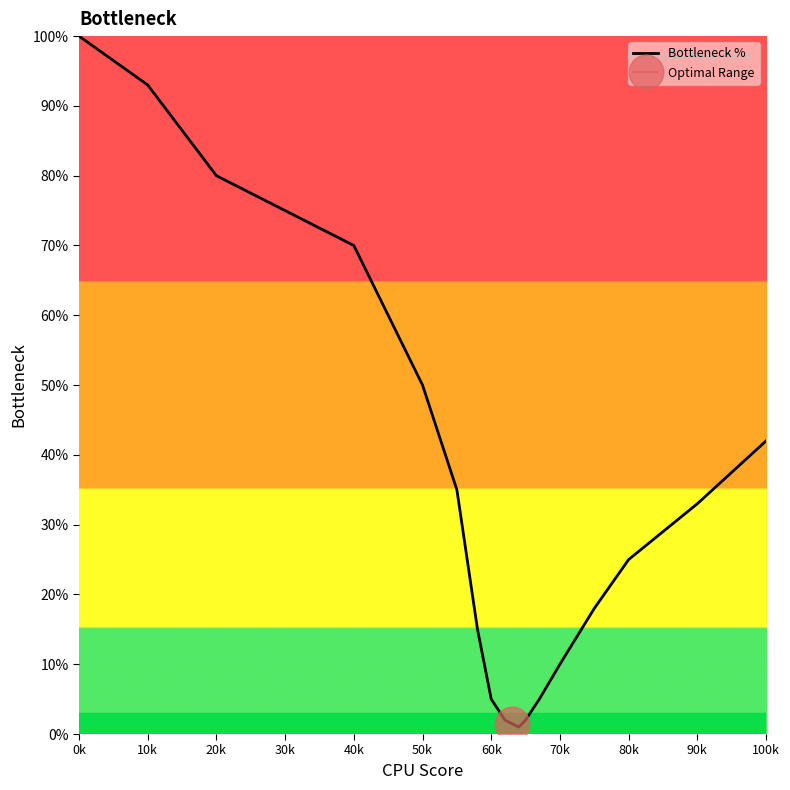

What is the maximum value for Bottleneck %?

100